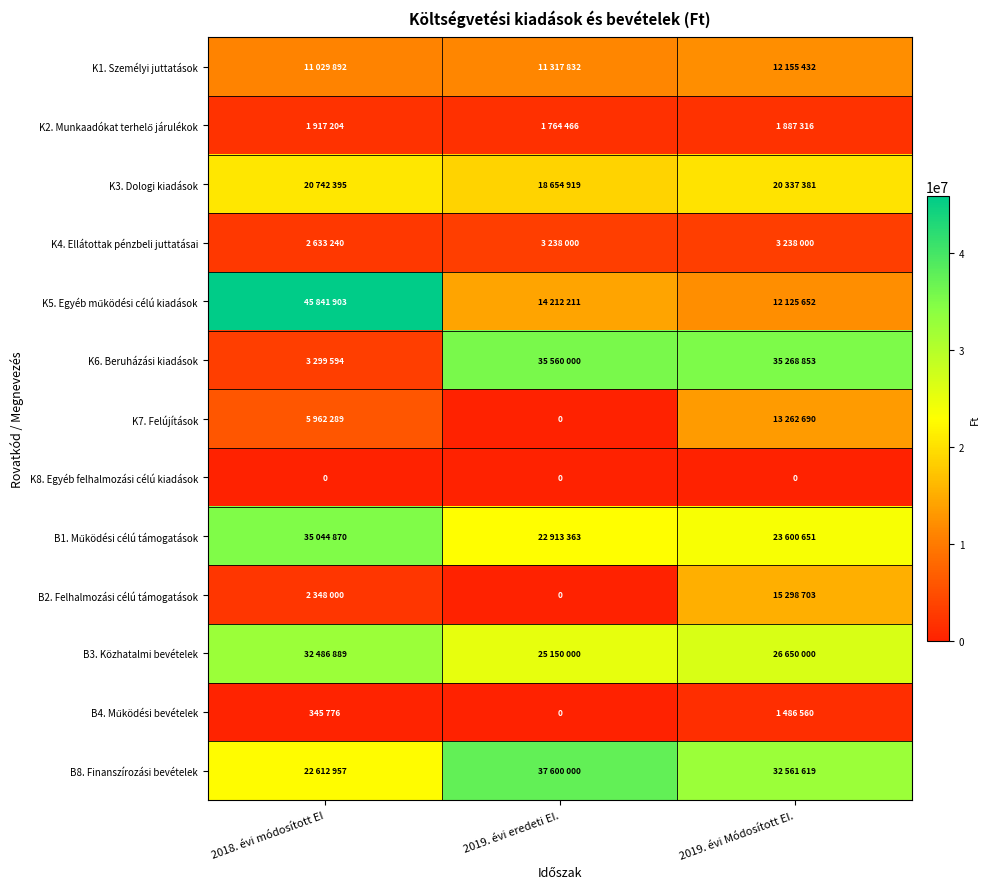

The value of K8. Egyéb felhalmozási célú kiadások at 2019. évi Módosított EI. is 0. True or false?

True